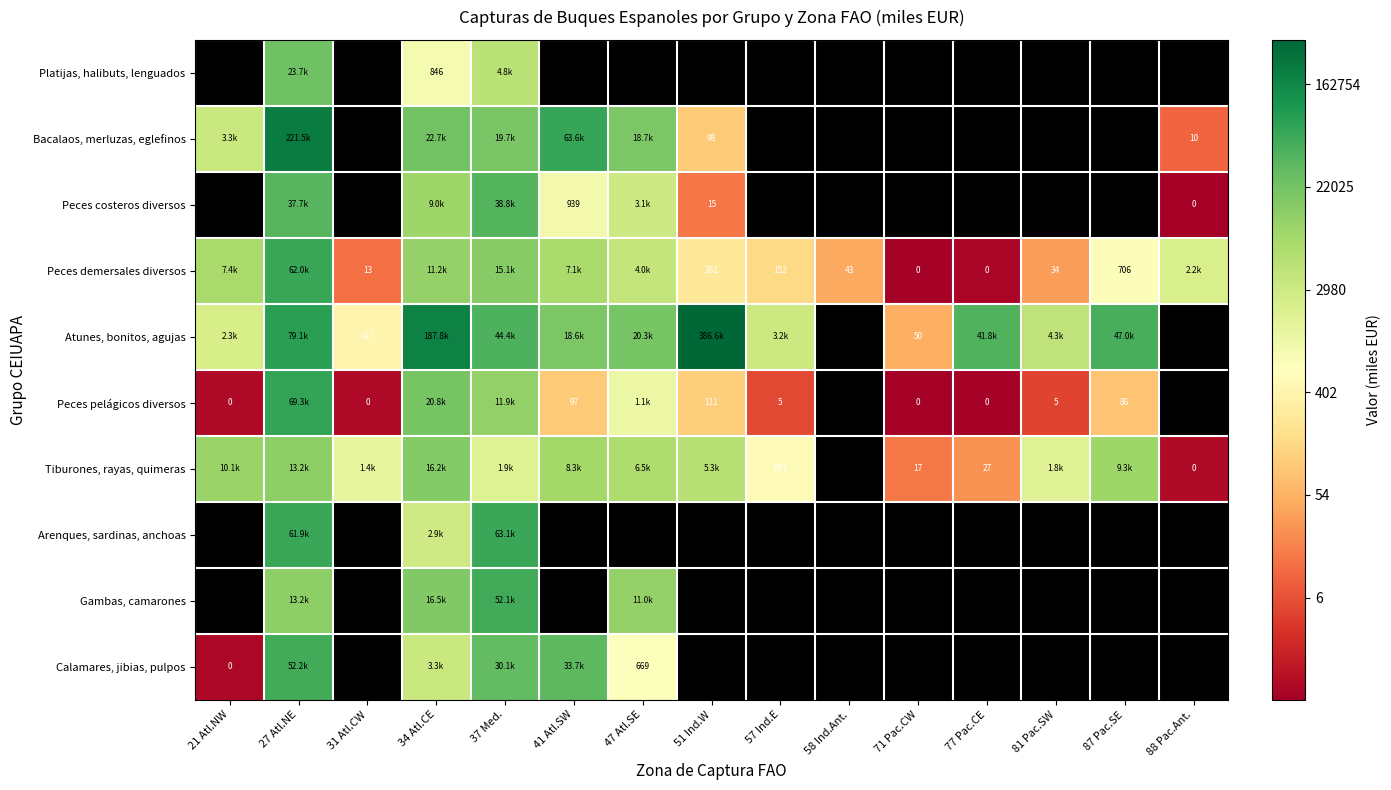

The Bacalaos, merluzas, eglefinos series shows 1.1 at 88 Pac.Ant.. True or false?

False